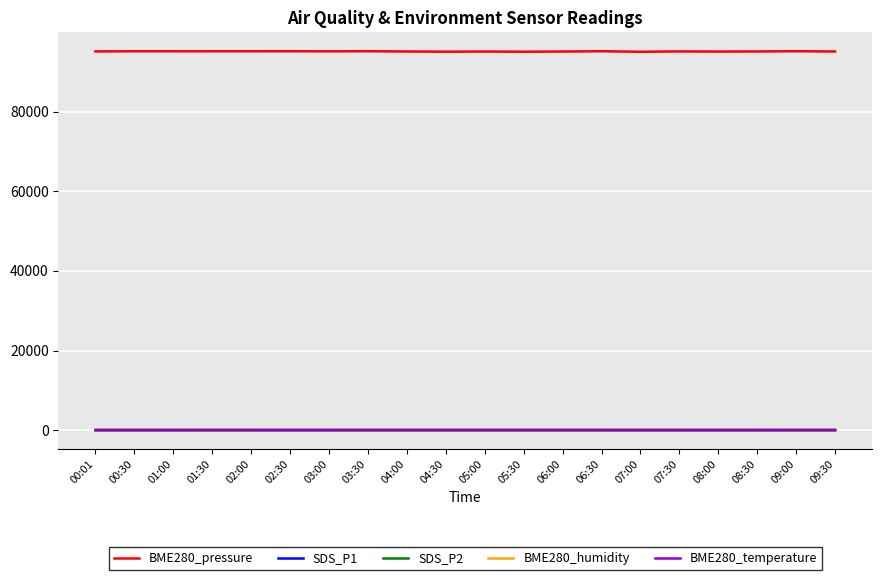

Which series has the largest range (max minus min)?

BME280_pressure